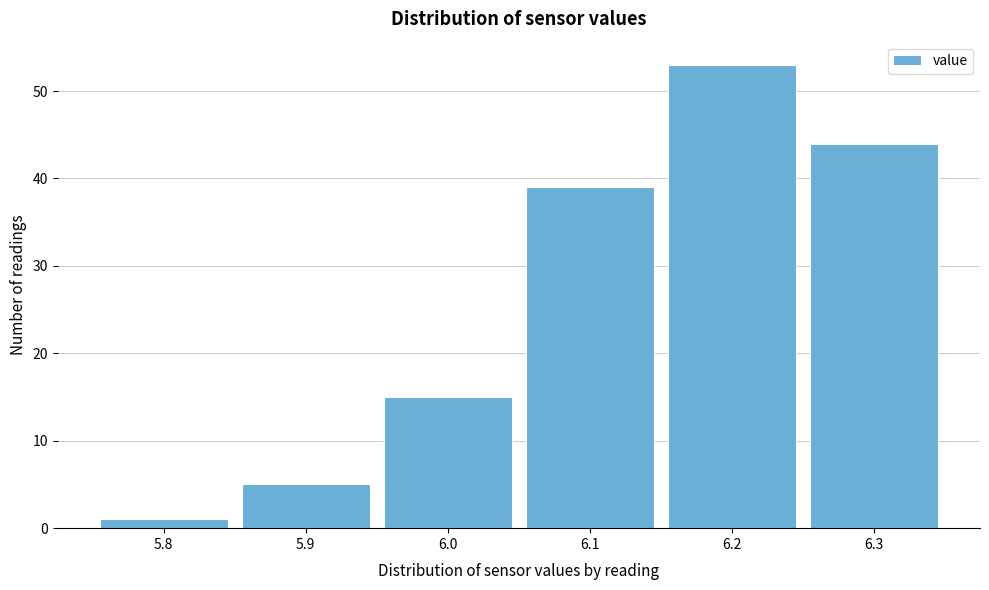

Reading left to right, transcribe this chart: for each bar, give the range it covers on the x-axis and its height. The values are not printed on the chart, so give them approximately, as read against the axis.

5.75 to 5.85: 1
5.85 to 5.95: 5
5.95 to 6.05: 15
6.05 to 6.15: 39
6.15 to 6.25: 53
6.25 to 6.35: 44